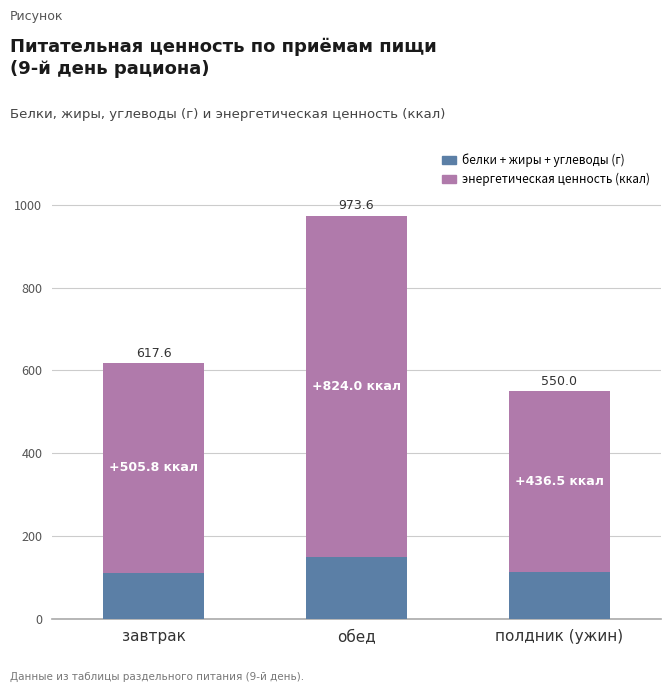

Which series has the largest total across all categories?

энергетическая ценность (ккал)